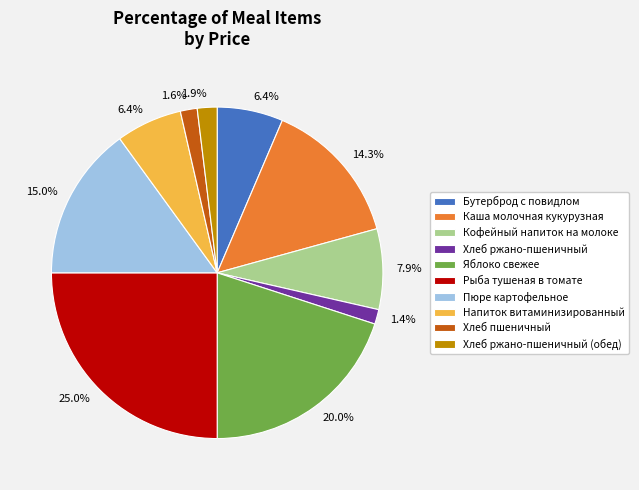

Is there any slice that represents more than half of the pie?

No